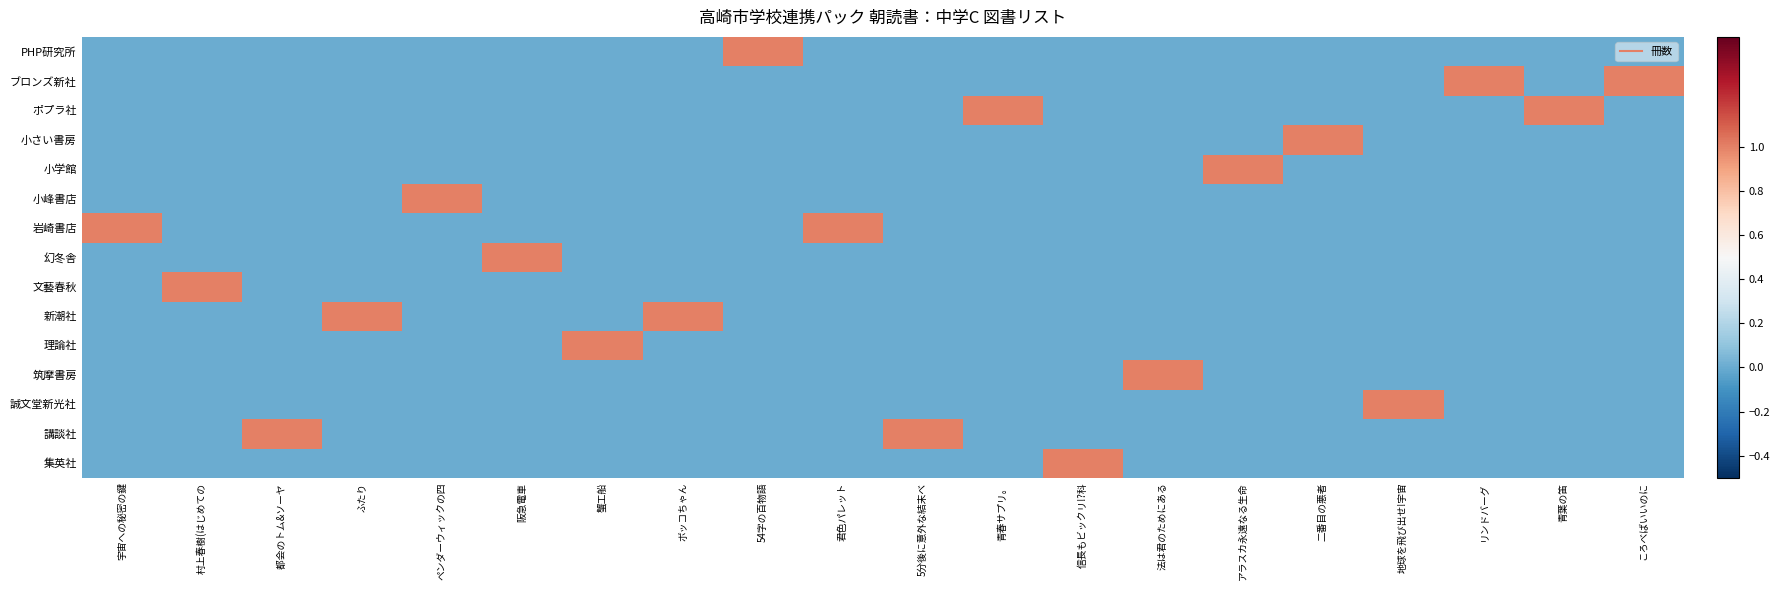

Which category has the lowest value across all series?

宇宙への秘密の鍵